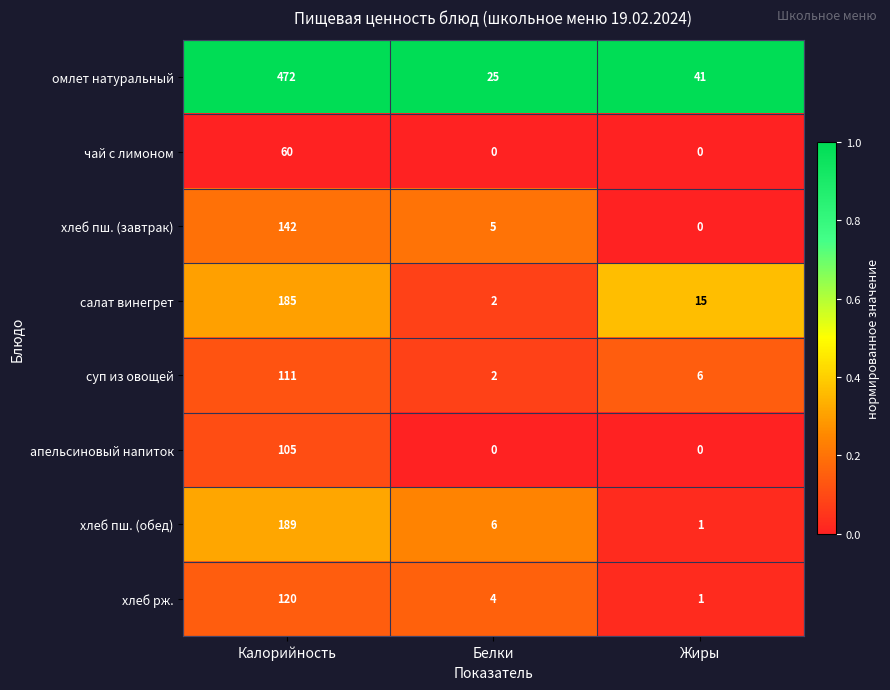

Reading left to right, what are all the values shown in this chart?

омлет натуральный: Калорийность=472	Белки=25	Жиры=41
чай с лимоном: Калорийность=60	Белки=0	Жиры=0
хлеб пш. (завтрак): Калорийность=142	Белки=5	Жиры=0
салат винегрет: Калорийность=185	Белки=2	Жиры=15
суп из овощей: Калорийность=111	Белки=2	Жиры=6
апельсиновый напиток: Калорийность=105	Белки=0	Жиры=0
хлеб пш. (обед): Калорийность=189	Белки=6	Жиры=1
хлеб рж.: Калорийность=120	Белки=4	Жиры=1